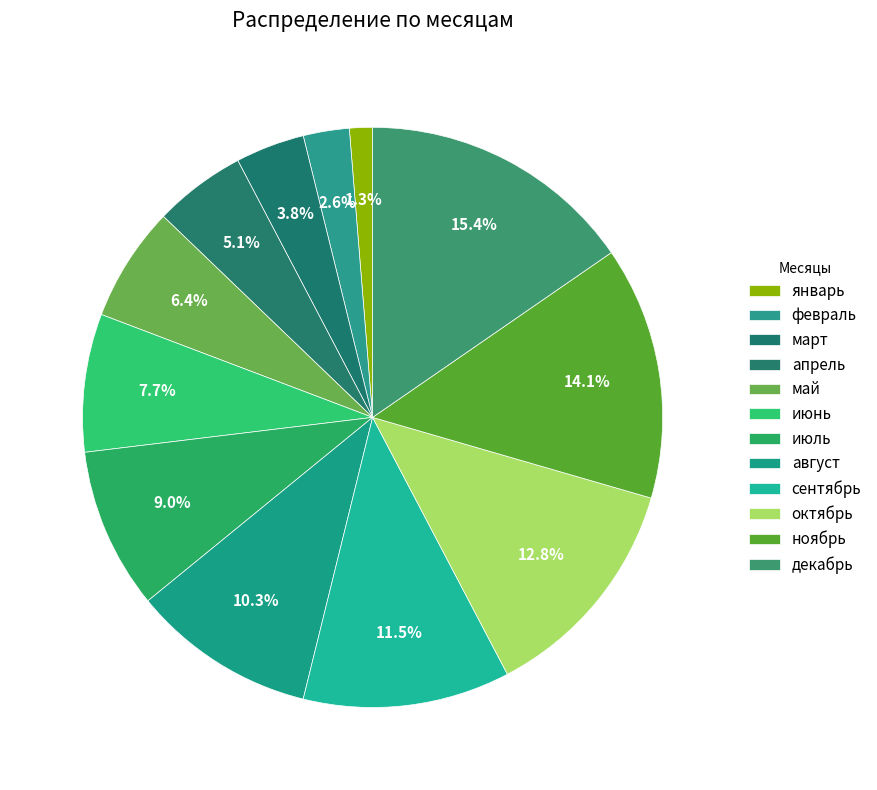

Count the number of slices in the pie.

12